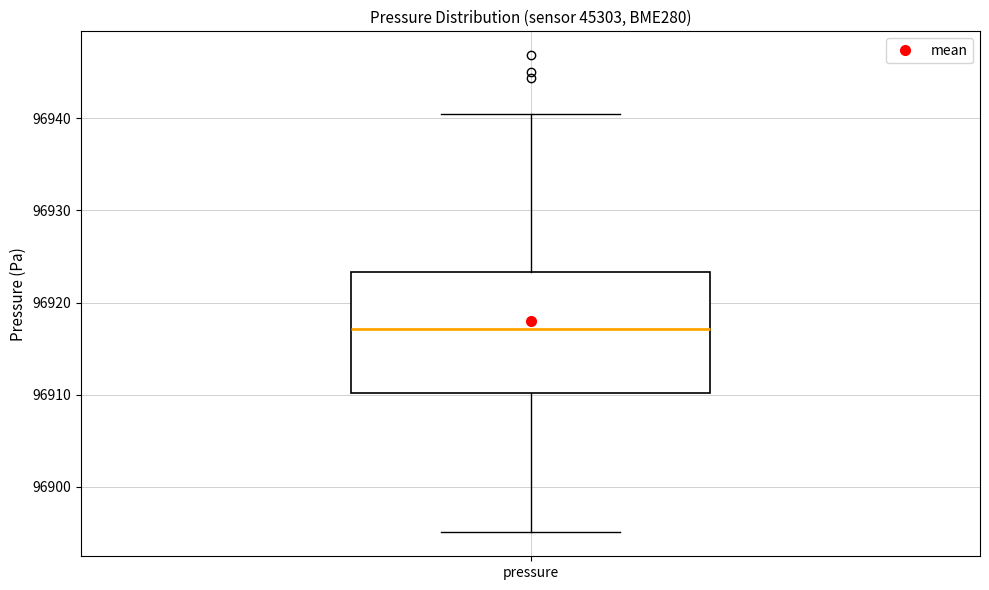

Transcribe this box plot: give where the median line is, the range the box spans, and where the two whiskers end, as read against the y-axis. The values are not printed on the chart, so give them approximately, as read against the axis.

median 96917, box 96910 to 96923, whiskers 96895 to 96940